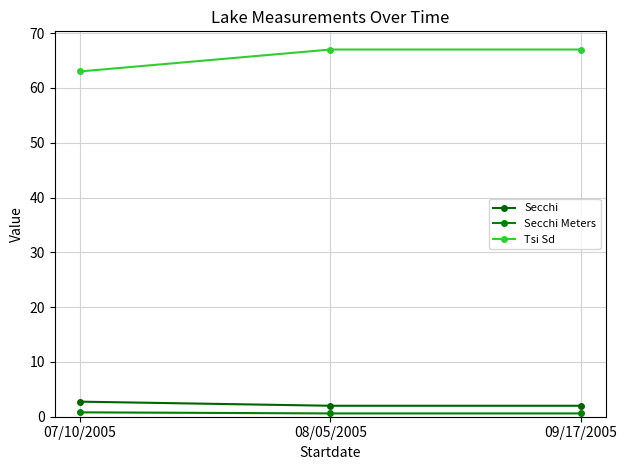

Count the number of categories in the chart.

3